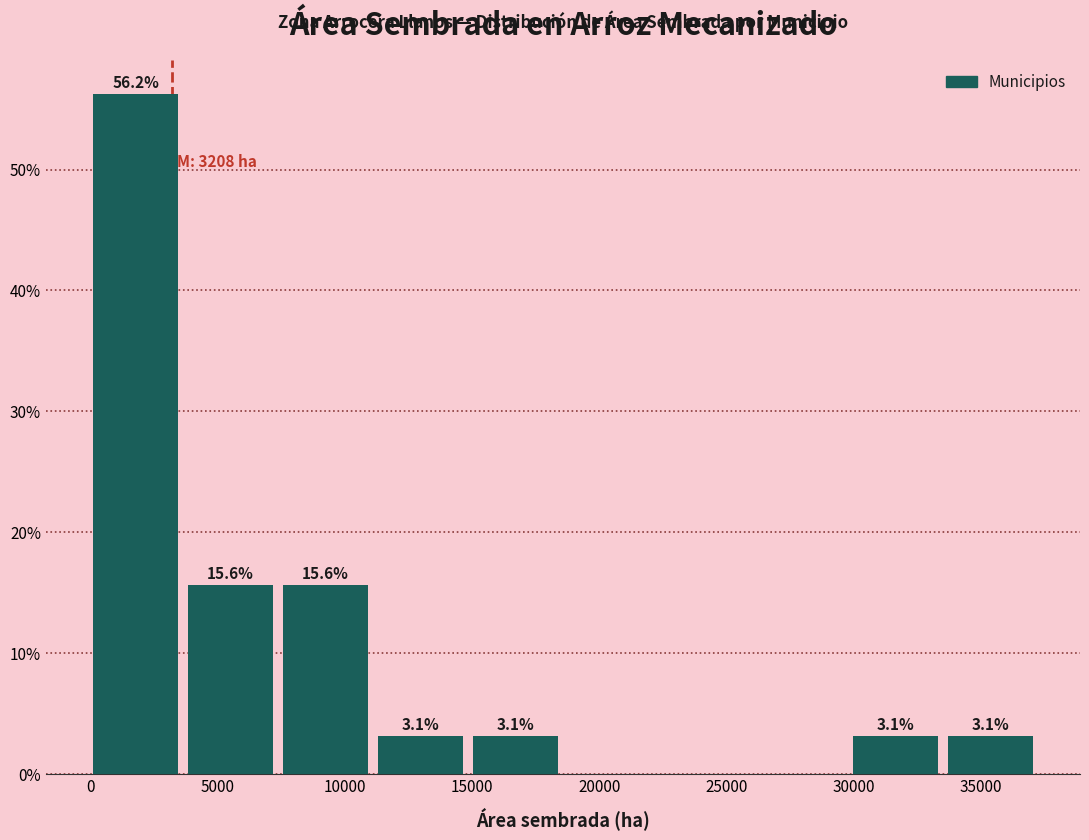

Over which range of the x-axis is the bar tallest?

0 to 4000